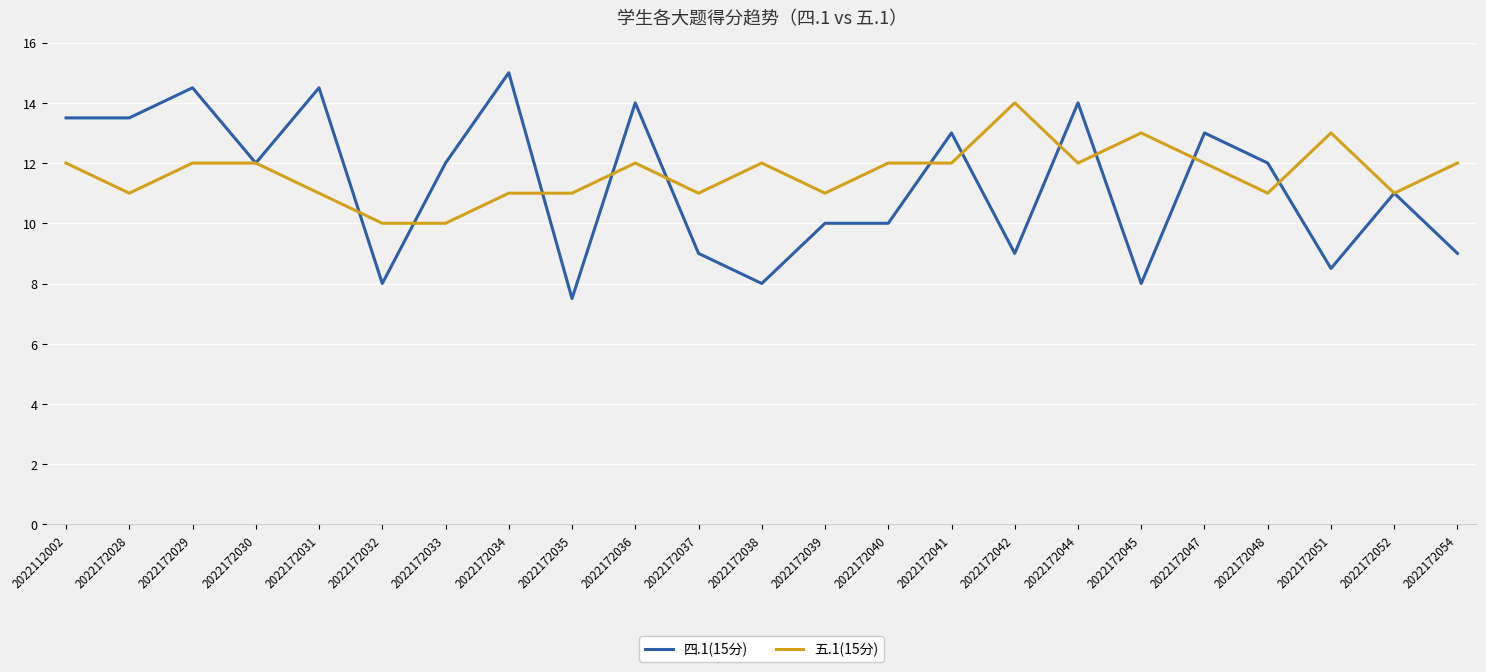

How many lines are shown in the chart?

2